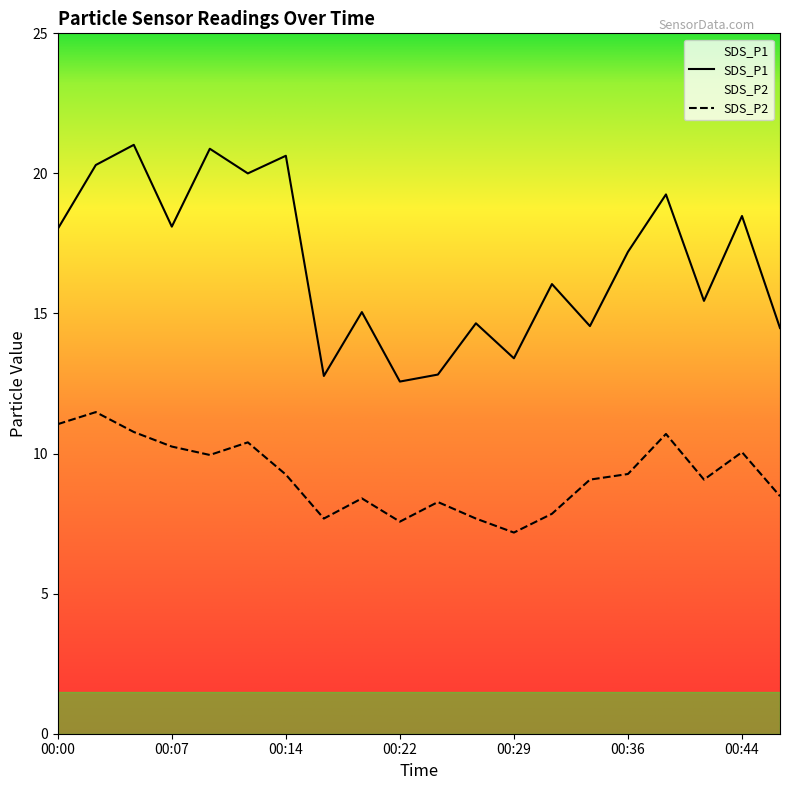

Is it true that SDS_P2 equals 9.2 at 00:14?

True